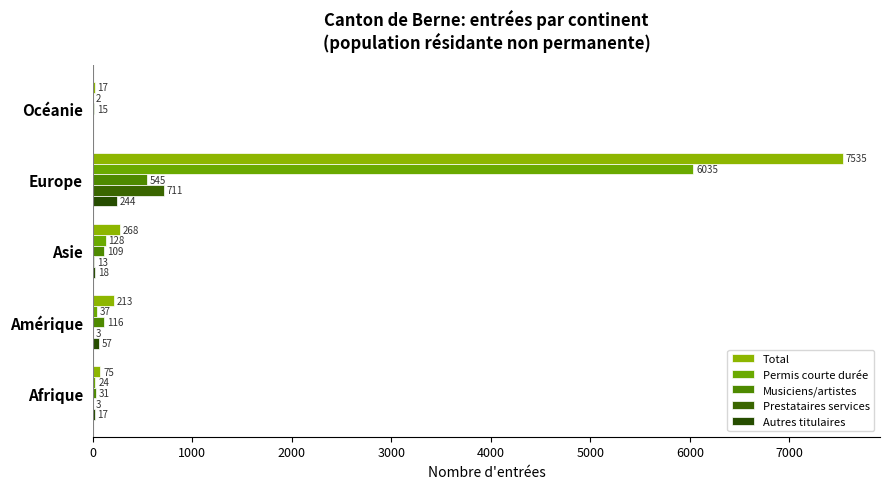

Which series has the widest spread of values?

Total